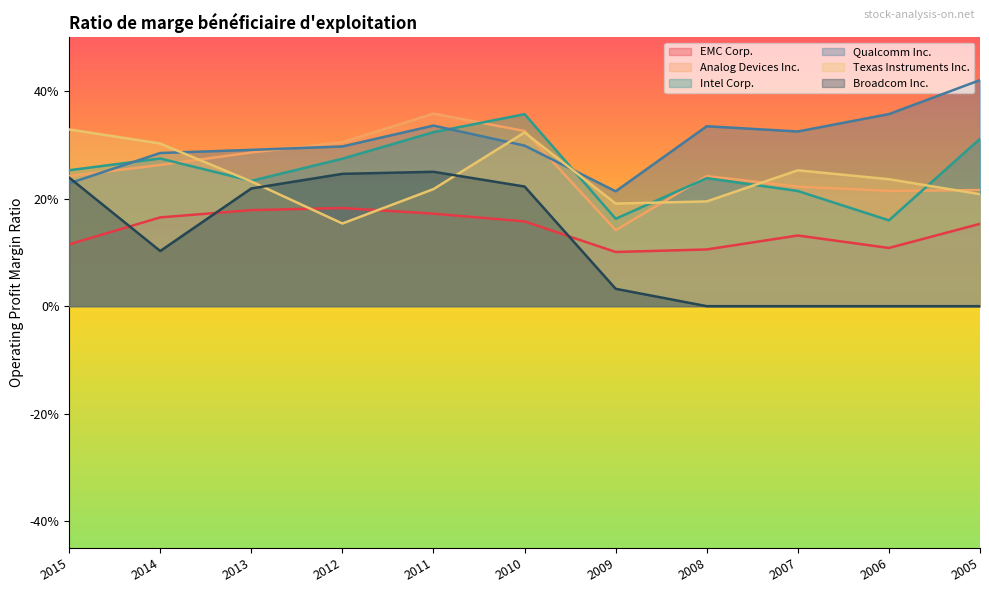

Count the number of categories in the chart.

11